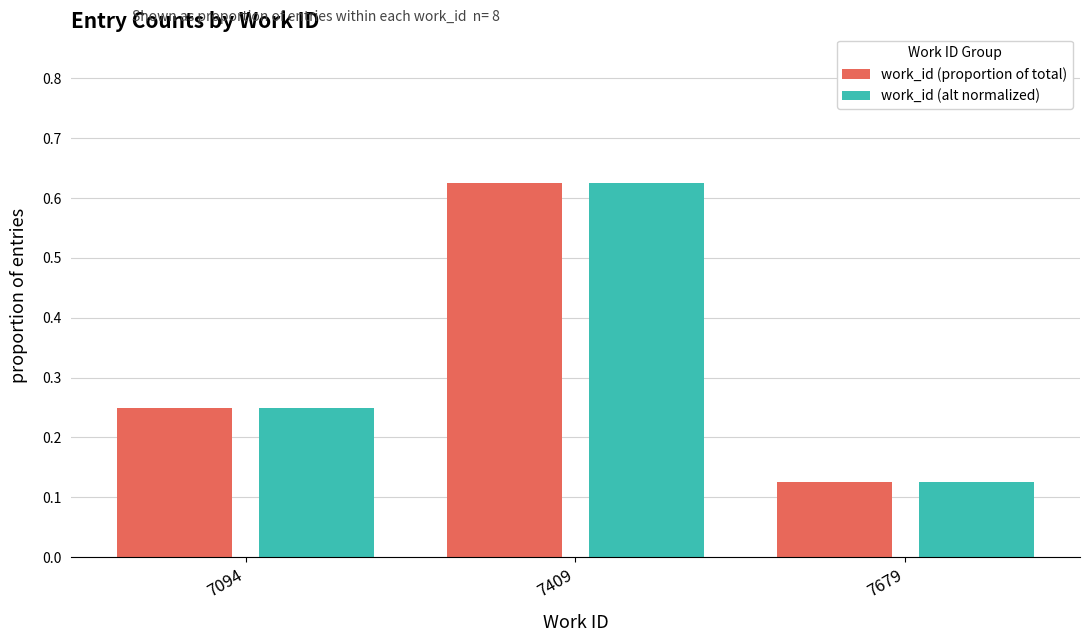

The work_id (alt normalized) series shows 0.2 at 7679. True or false?

False